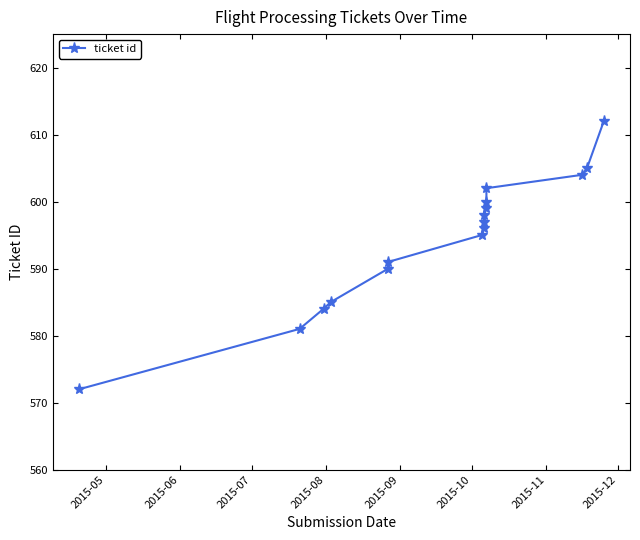

How many values exceed 597?

7